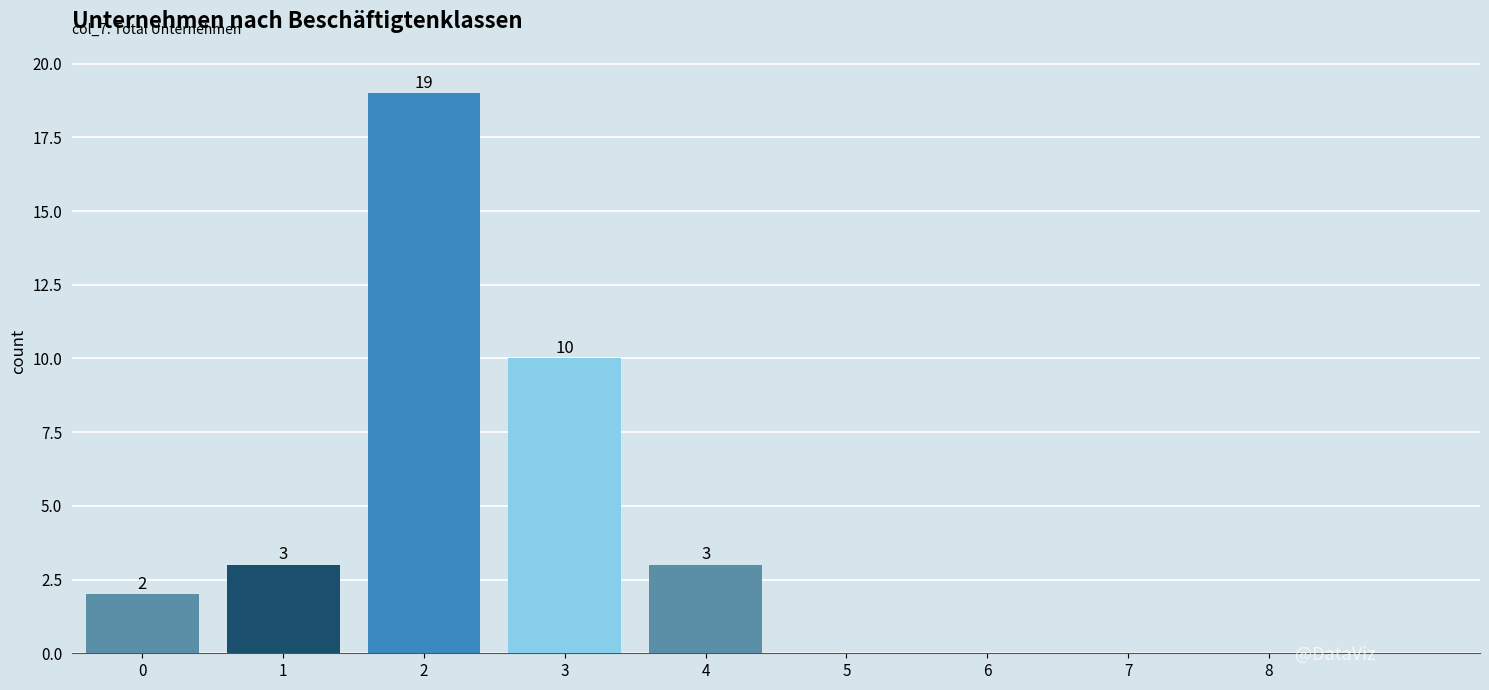

Reading right to left, list all the values displayed in this chart.

8=0	7=0	6=0	5=0	4=3	3=10	2=19	1=3	0=2